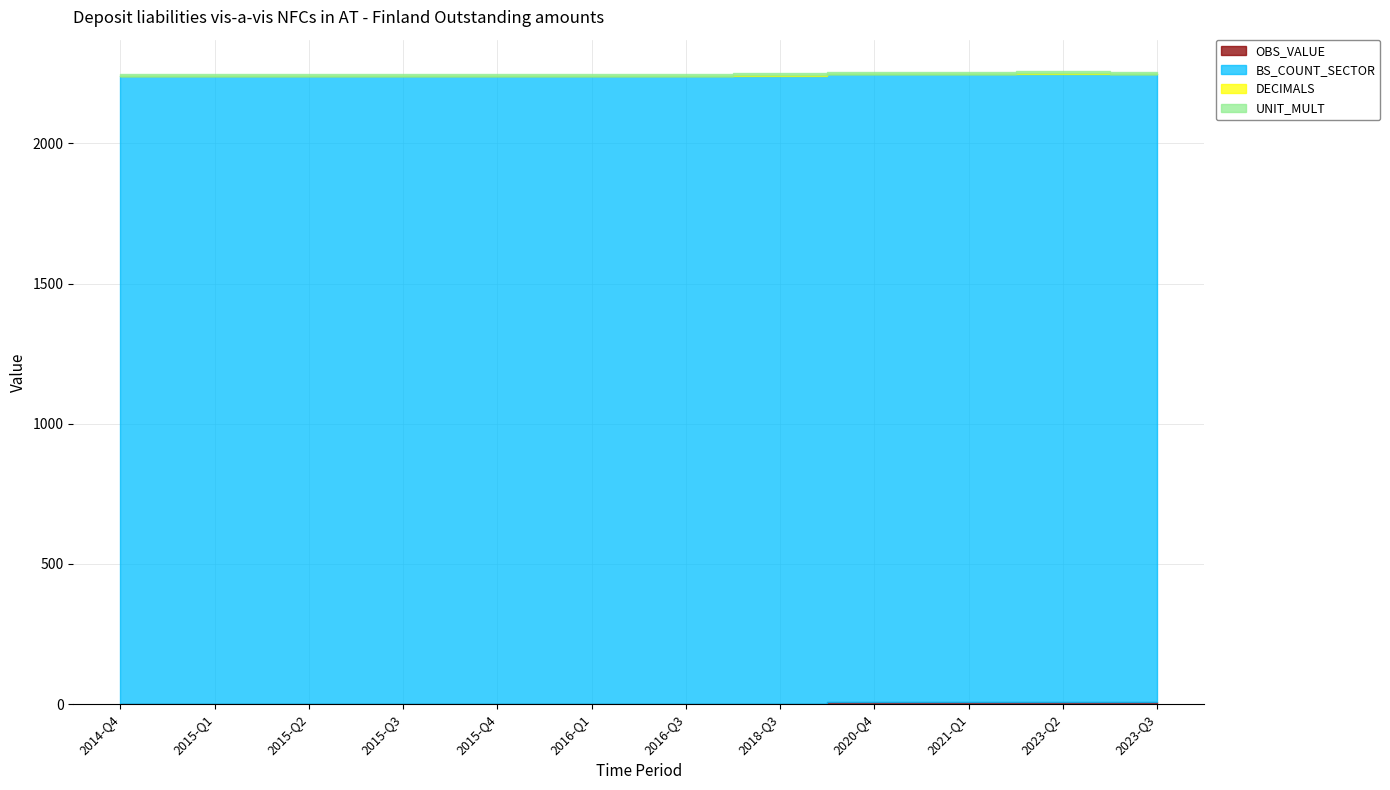

What is the label of the 12th point from the left?

2023-Q3